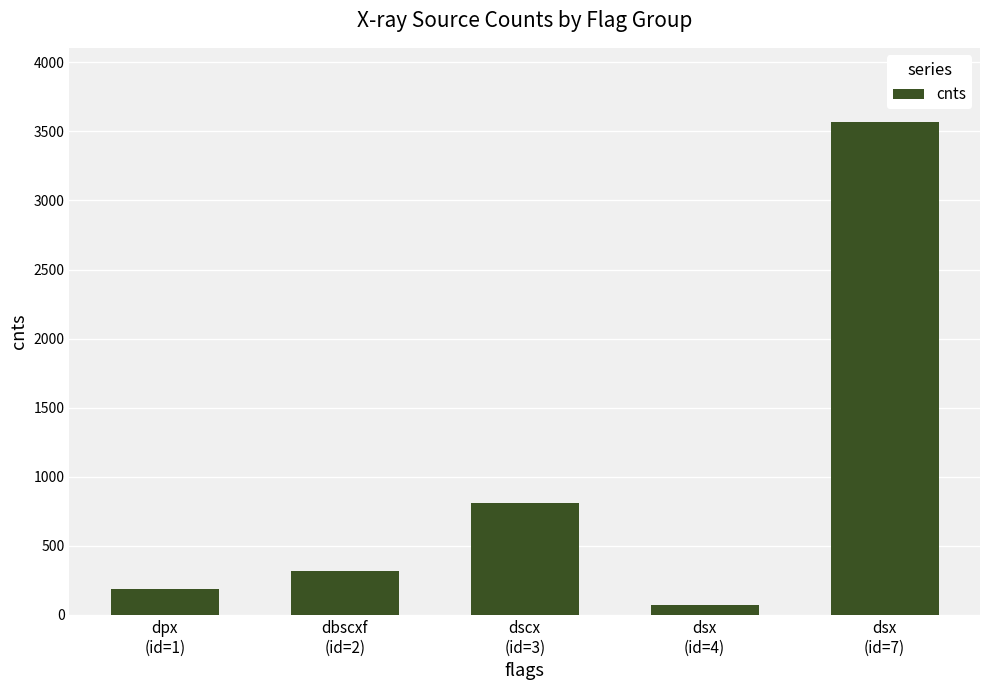

How many data points are above 315?

3